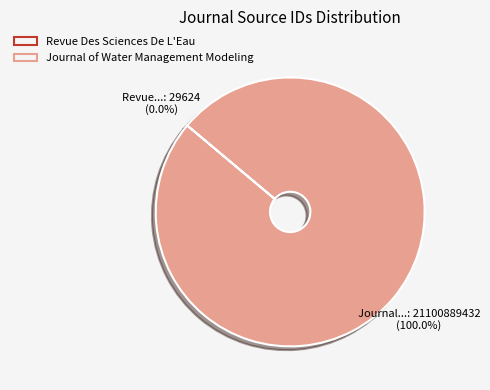

To the nearest percent, what is the average slice percentage?

50%